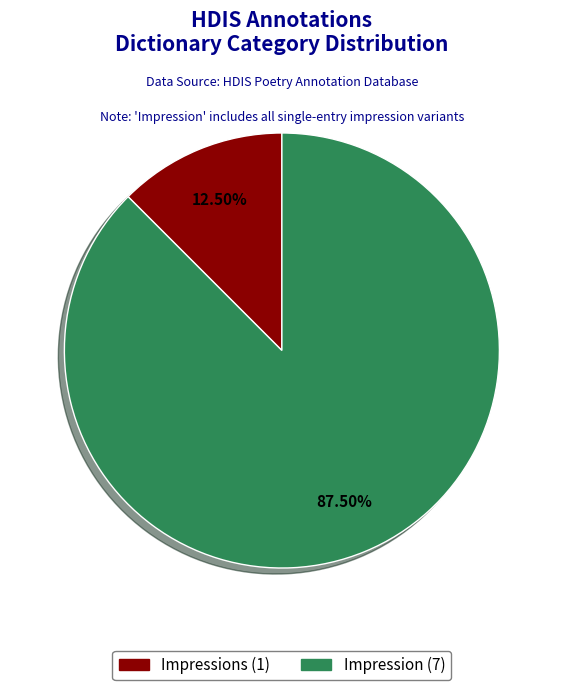

Is there any slice that represents more than half of the pie?

Yes